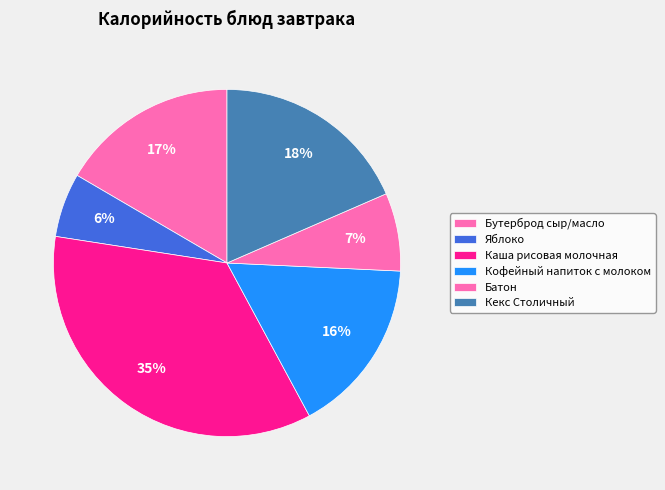

Count the number of slices in the pie.

6